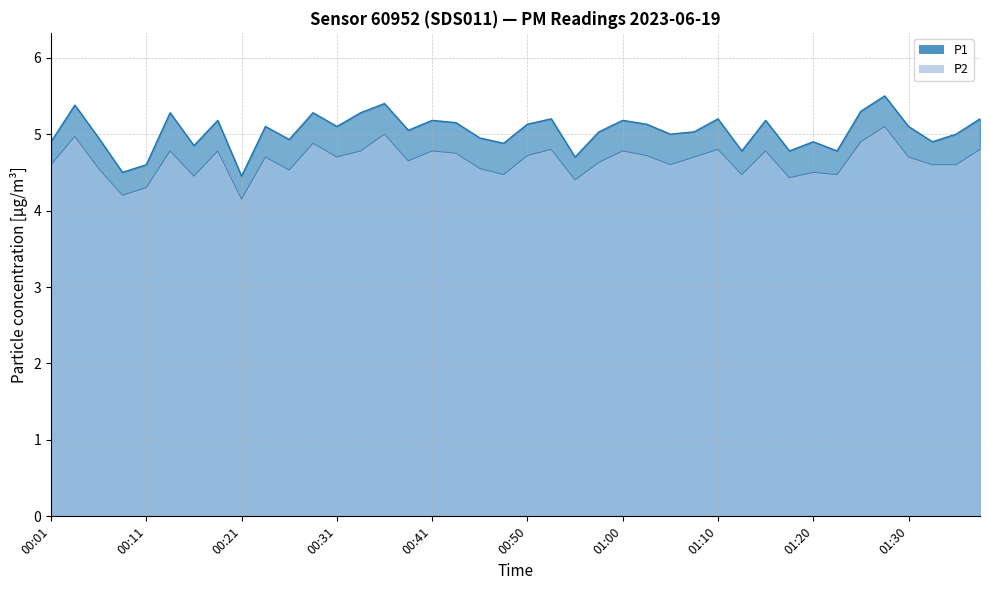

What is the sum of all P1 values?

201.4